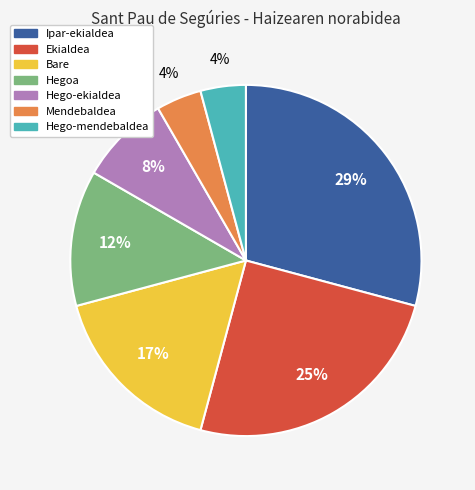

Which slice is the largest?

Ipar-ekialdea